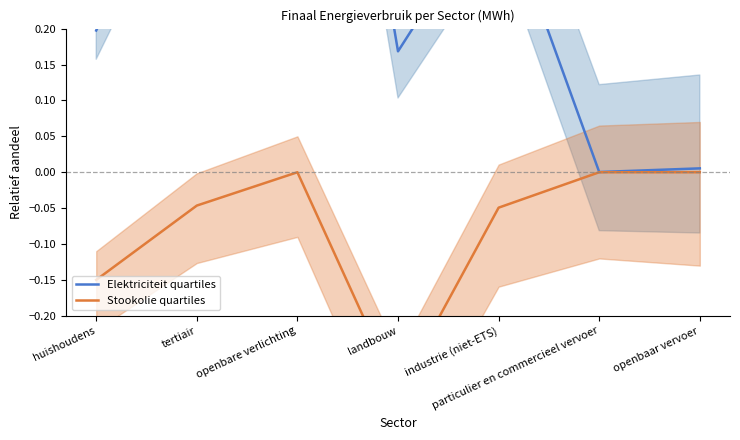

The Stookolie quartiles series shows -0.0 at openbaar vervoer. True or false?

True